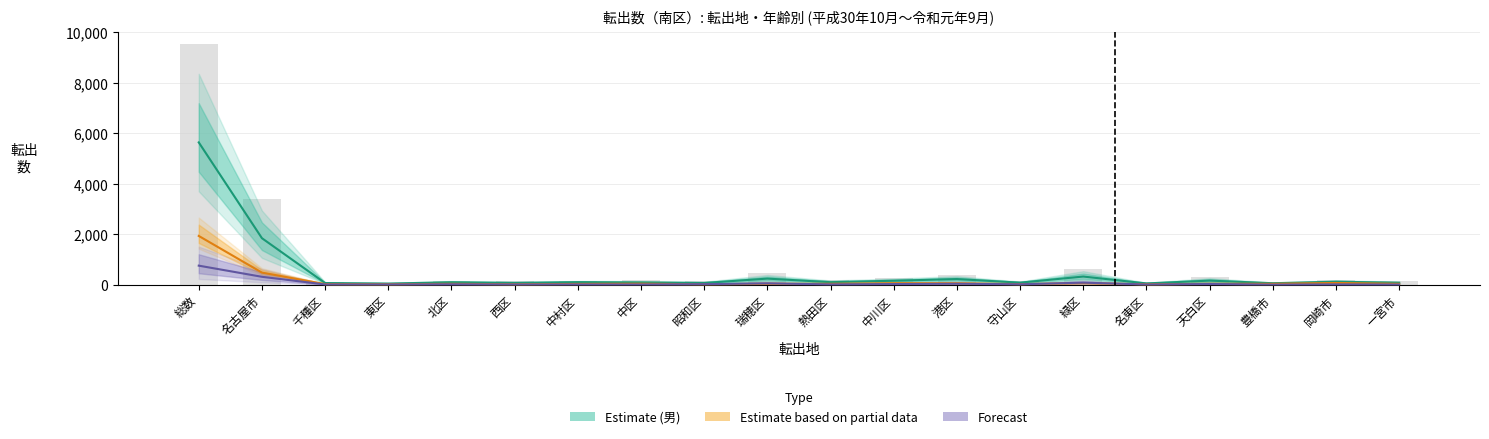

What is the value of the 10th bar from the left?

446